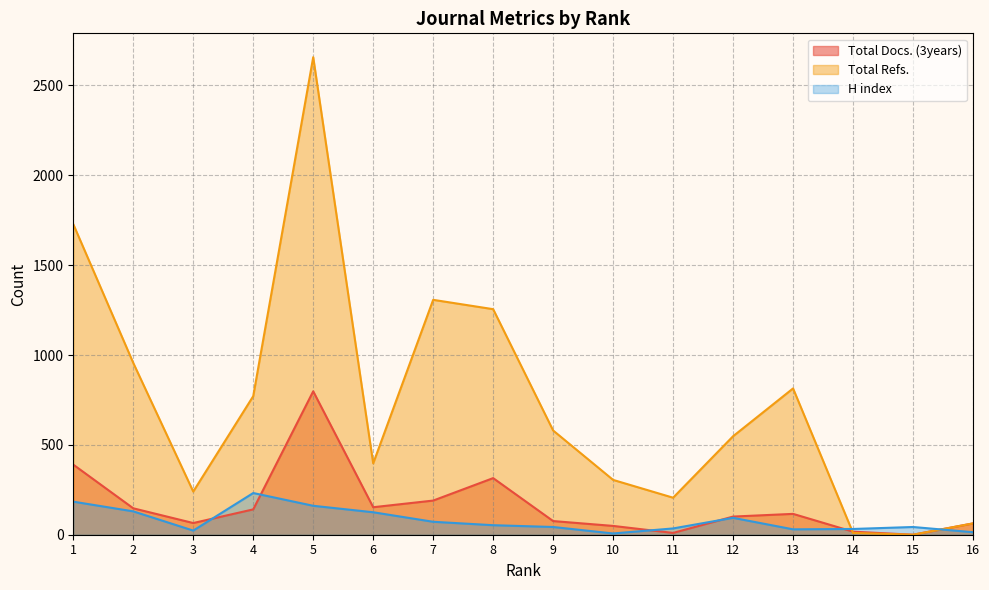

Reading left to right, transcribe all the data shown in this chart.

Total Docs. (3years): 390	147	65	141	798	153	190	315	76	49	10	101	116	17	0	63
Total Refs.: 1728	956	240	771	2657	397	1307	1255	580	305	206	548	814	10	0	63
H index: 184	130	23	232	161	125	72	53	43	7	35	94	30	32	43	14